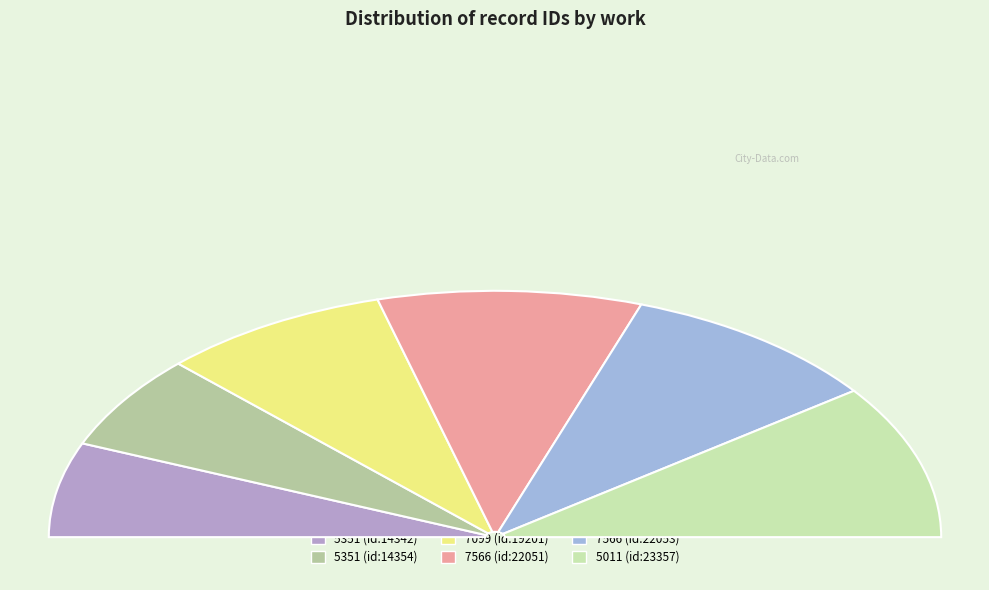

How many segments does this pie chart have?

6